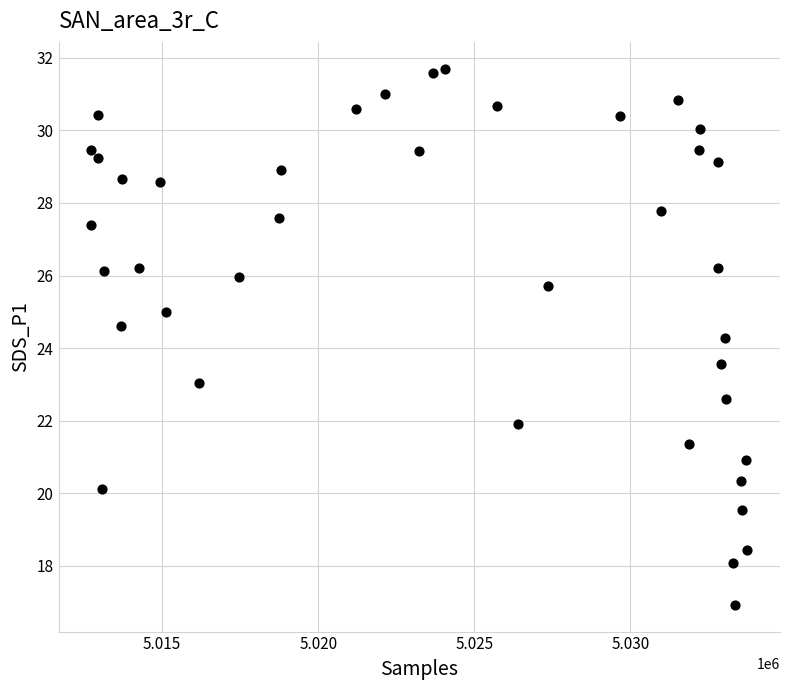

What is the range of Y values (max minus min)?

14.8